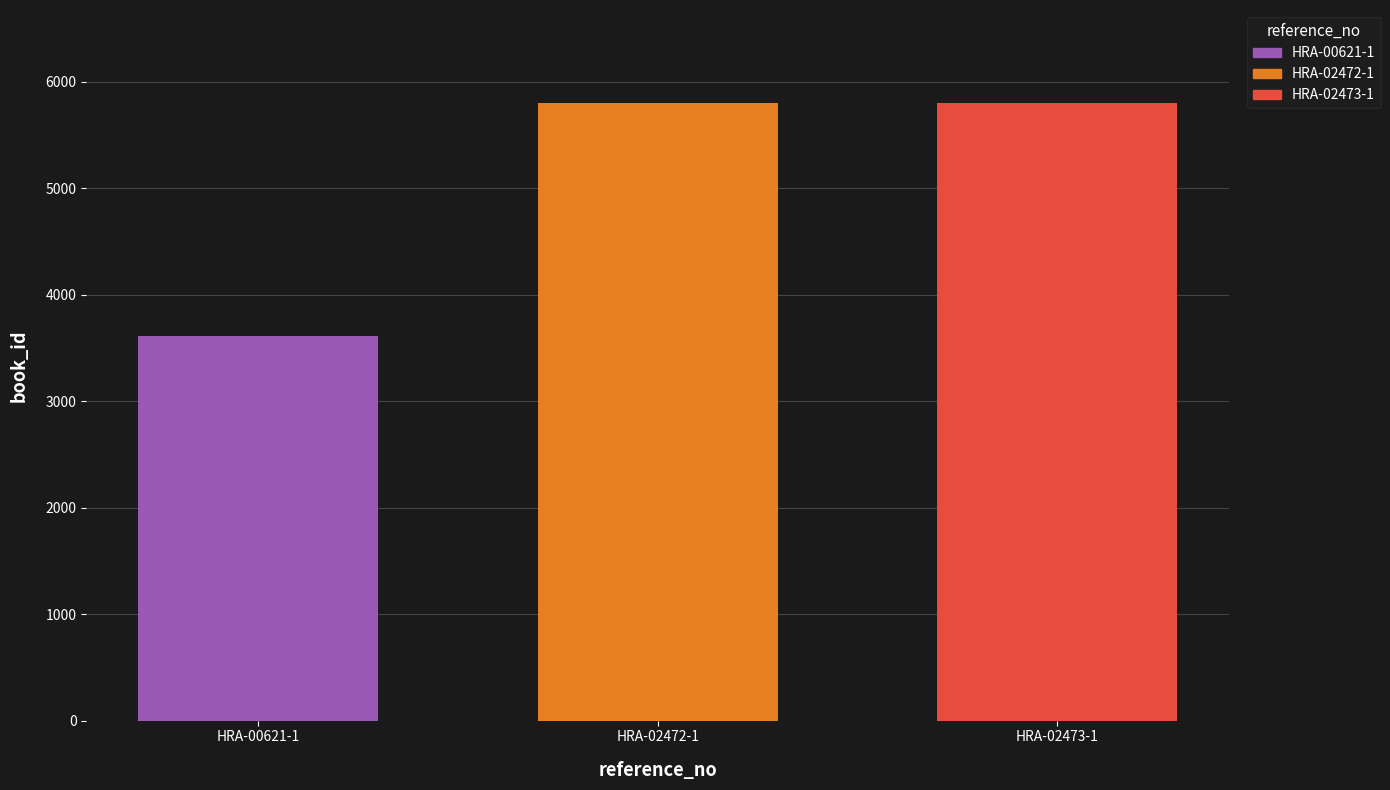

What is the maximum value for HRA-00621-1?

3609